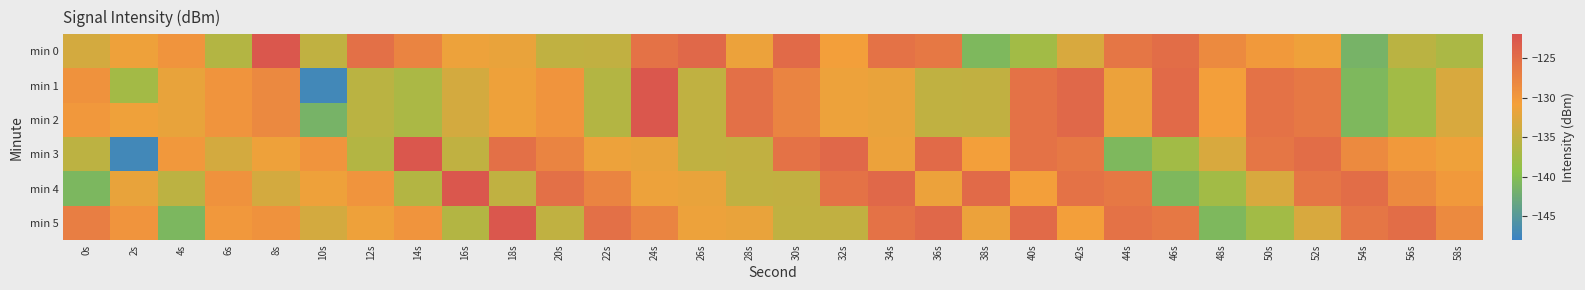

Which series has the largest range (max minus min)?

min 1